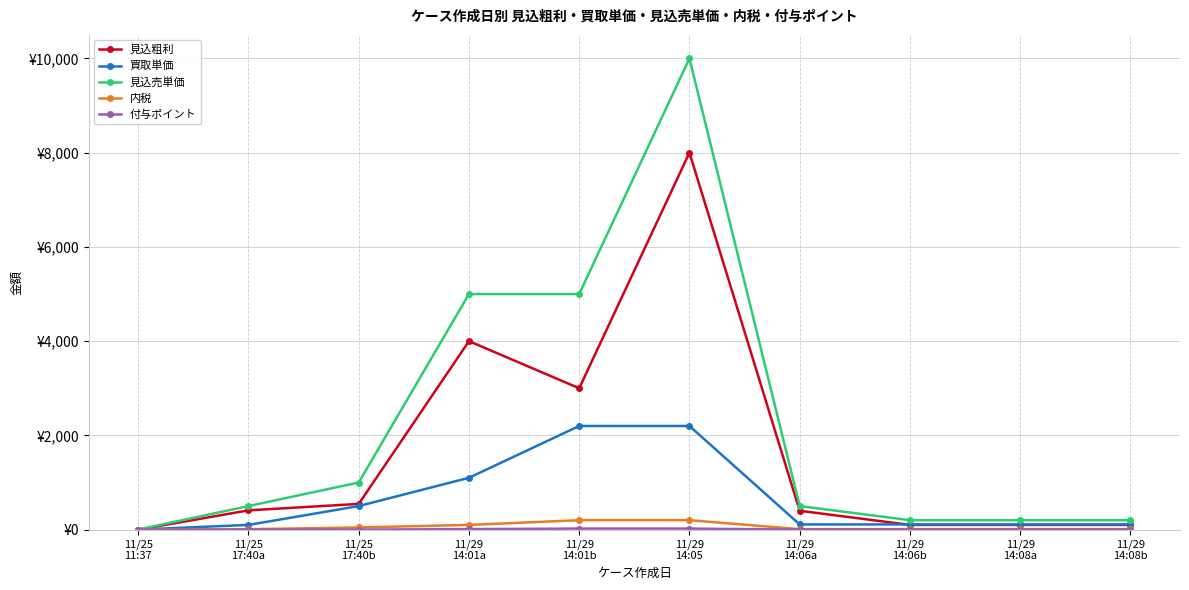

At which category does 見込粗利 reach its first local peak?

11/29
14:01a